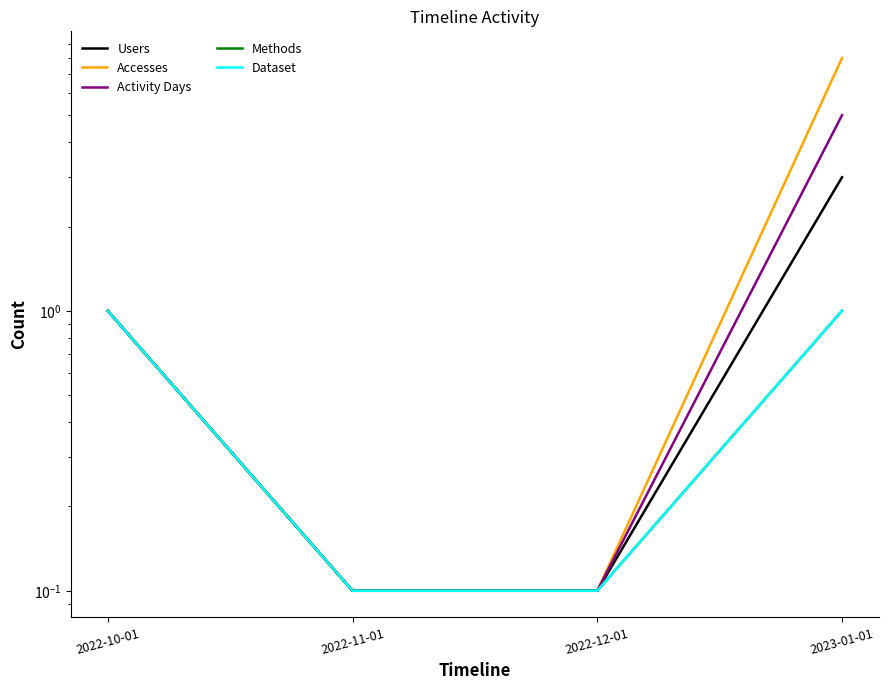

What position from the left is 2022-10-01?

1